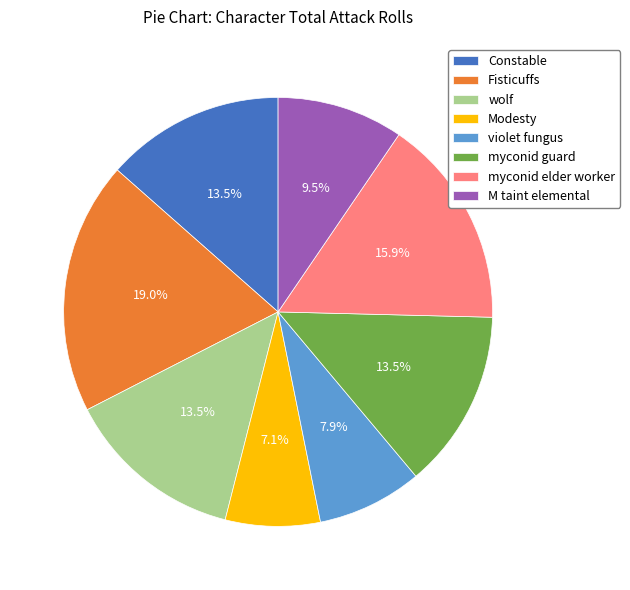

What is the largest slice in the pie chart?

Fisticuffs